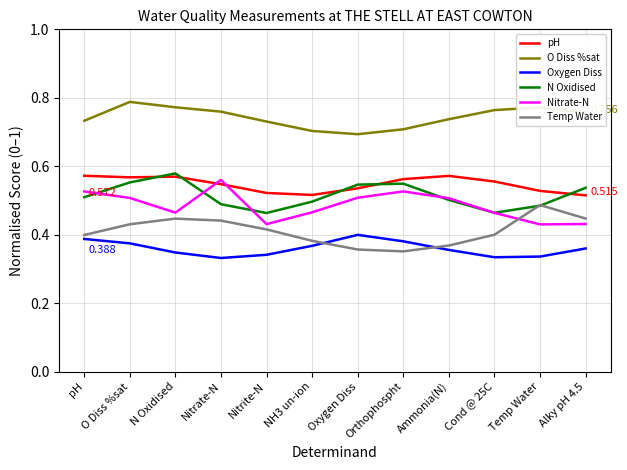

Which category has the highest value in the N Oxidised series?

N Oxidised